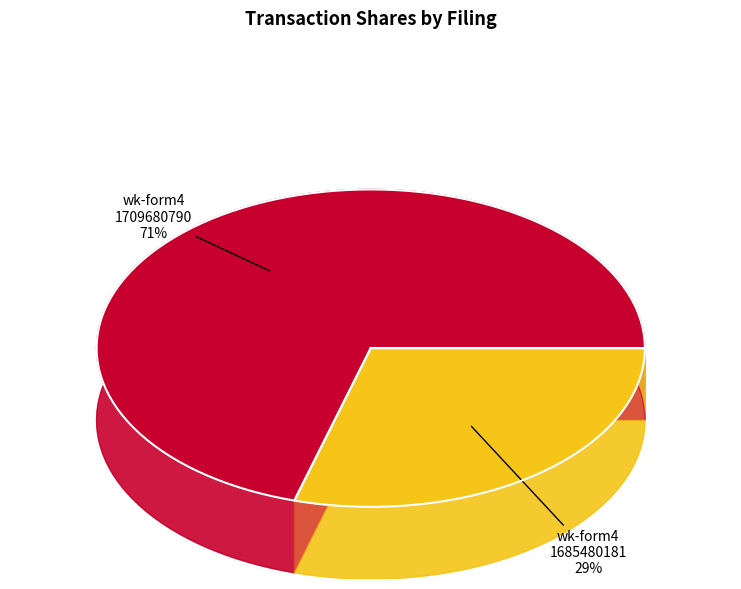

To the nearest percent, what is the combined percentage of wk-form4_1685480181.xml and wk-form4_1709680790.xml?

100%